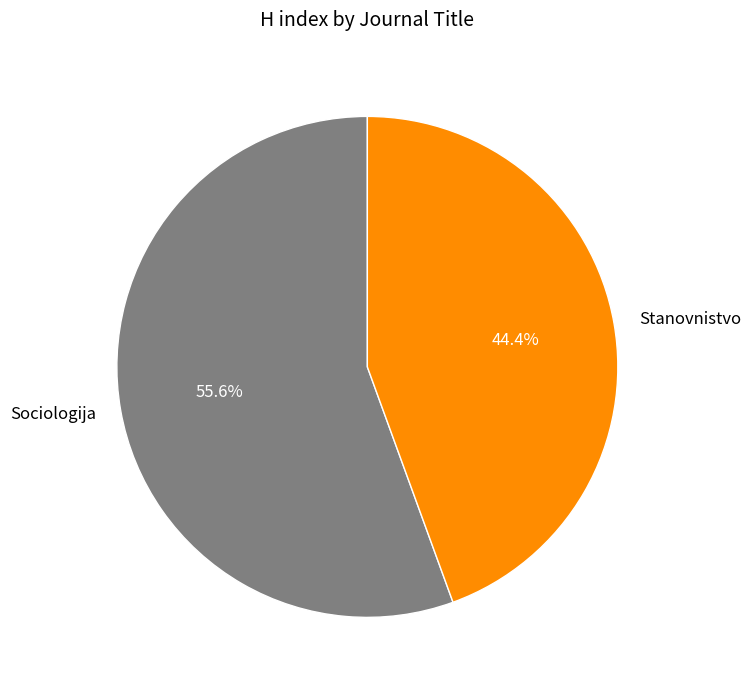

What portion of the pie excludes Sociologija?

44.4%